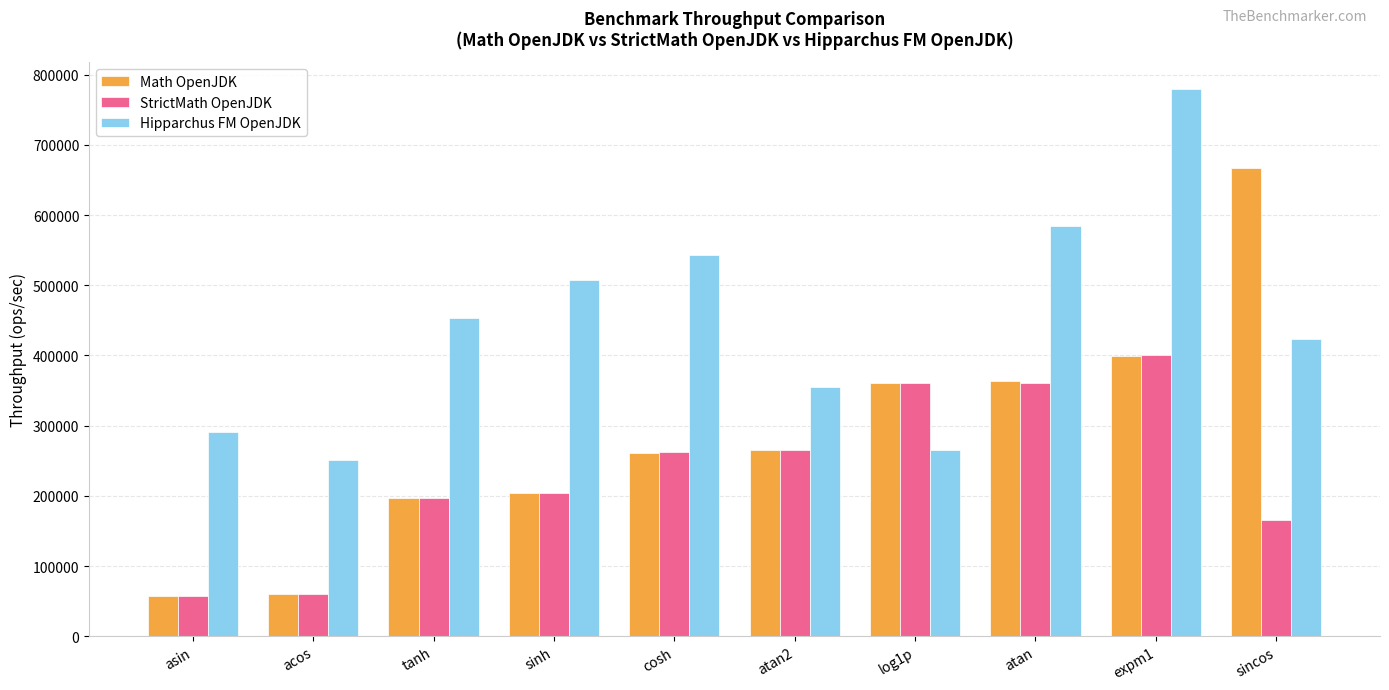

Which series changed the most between tanh and atan2?

Hipparchus FM OpenJDK